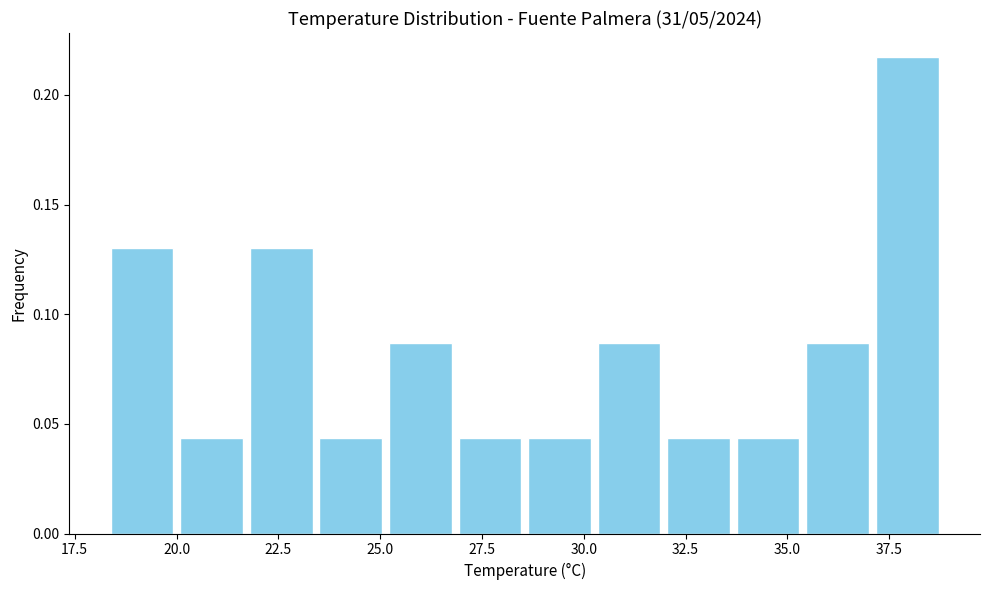

Around what value on the x-axis is the tallest bar? Give the approximate position of its centre, as read against the axis.

38.0